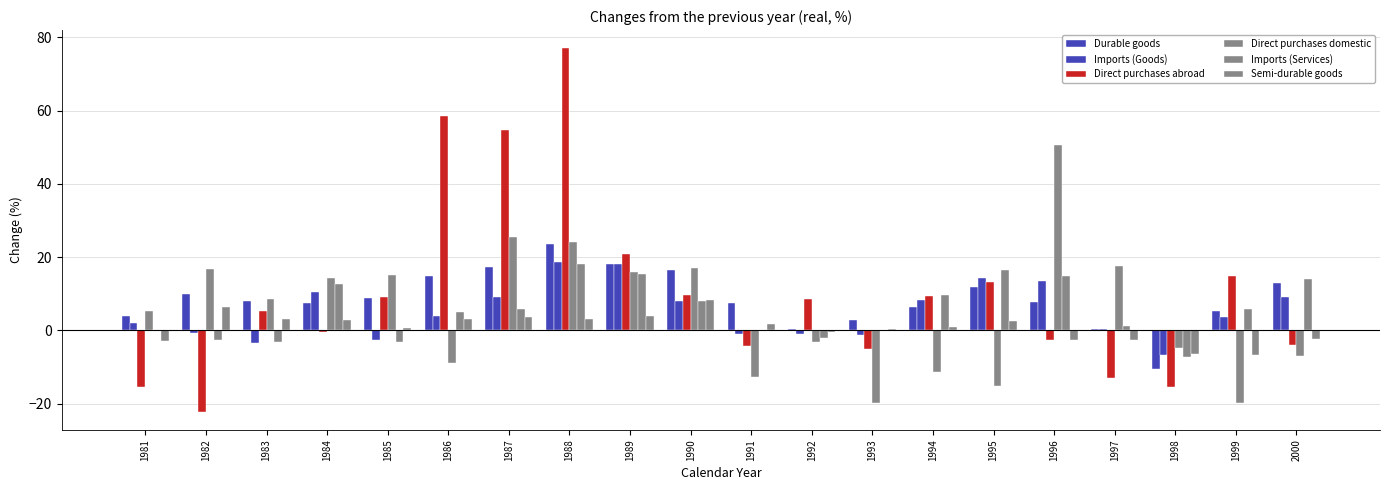

What is the minimum value for Imports (Services)?

-7.2